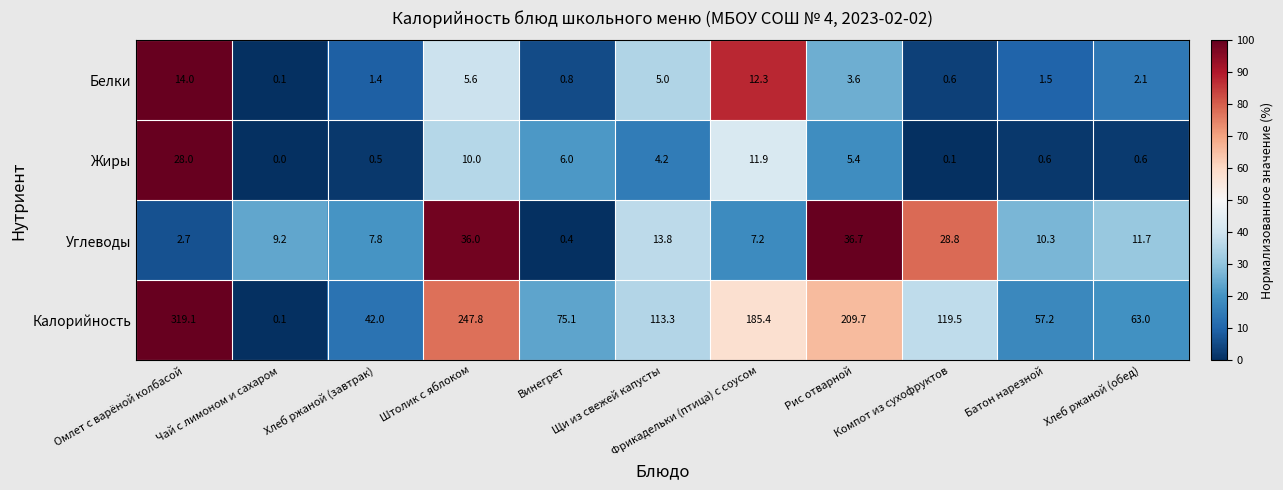

How many categories are shown in the chart?

11